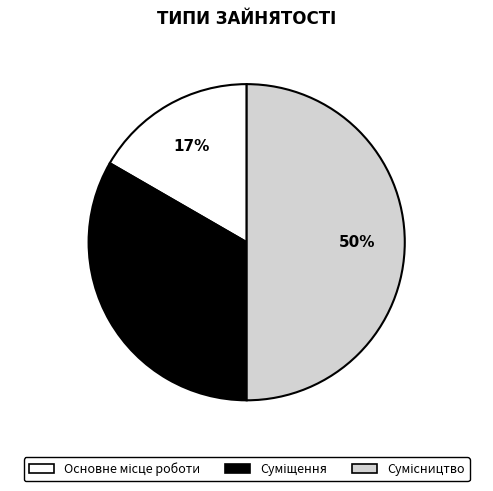

To the nearest percent, what is the average slice percentage?

33%